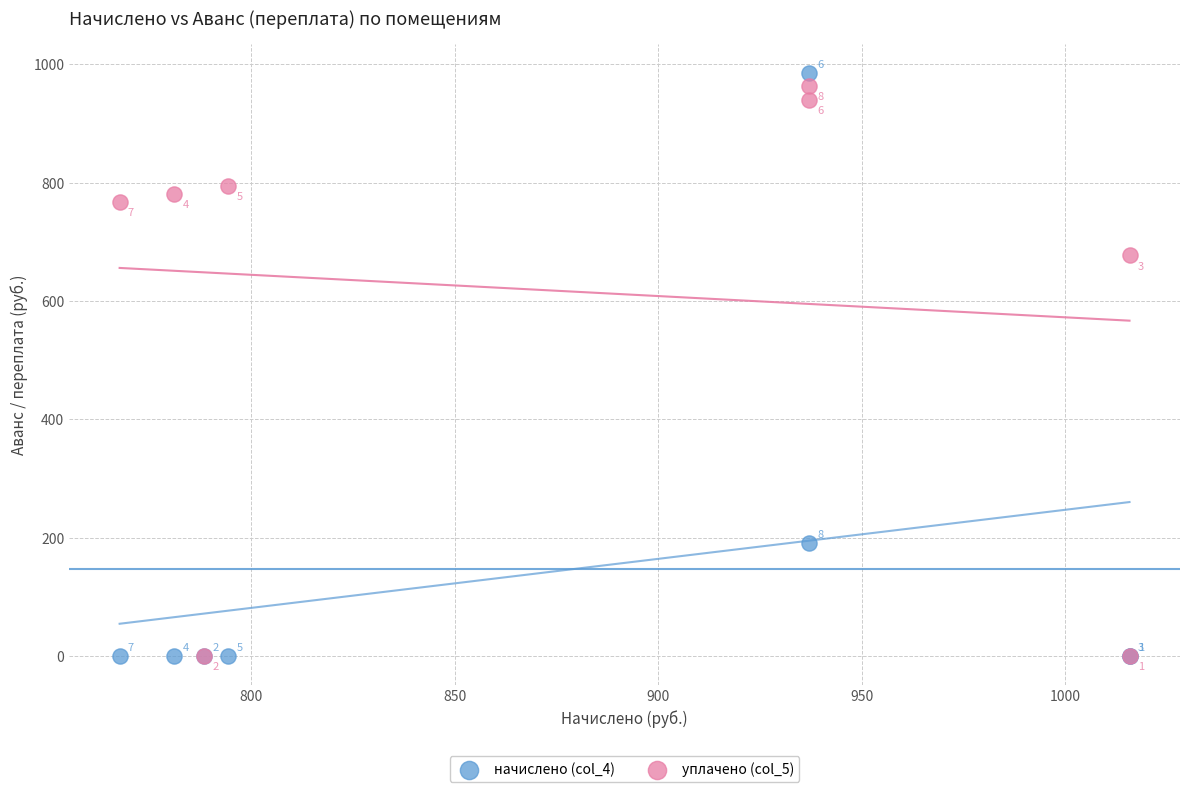

Which series reaches the maximum Y coordinate?

начислено (col_4)